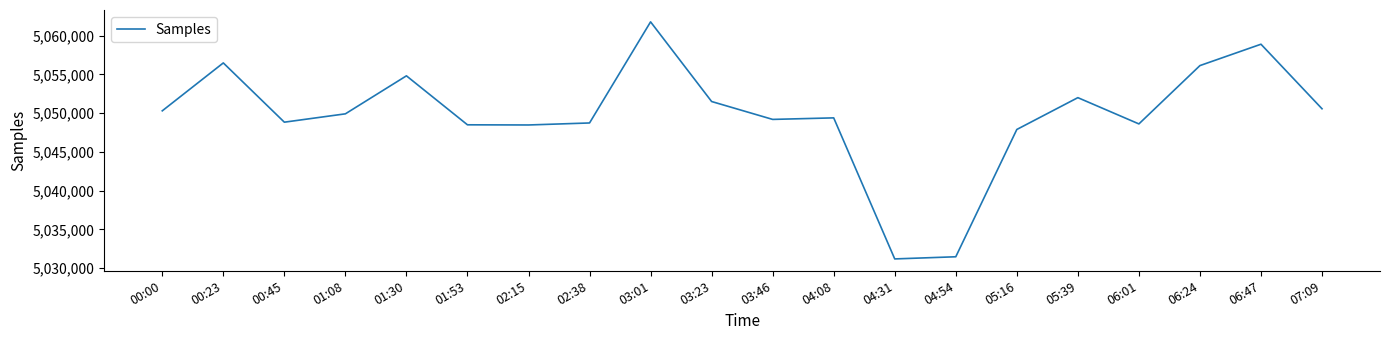

Count the number of data series in this chart.

1